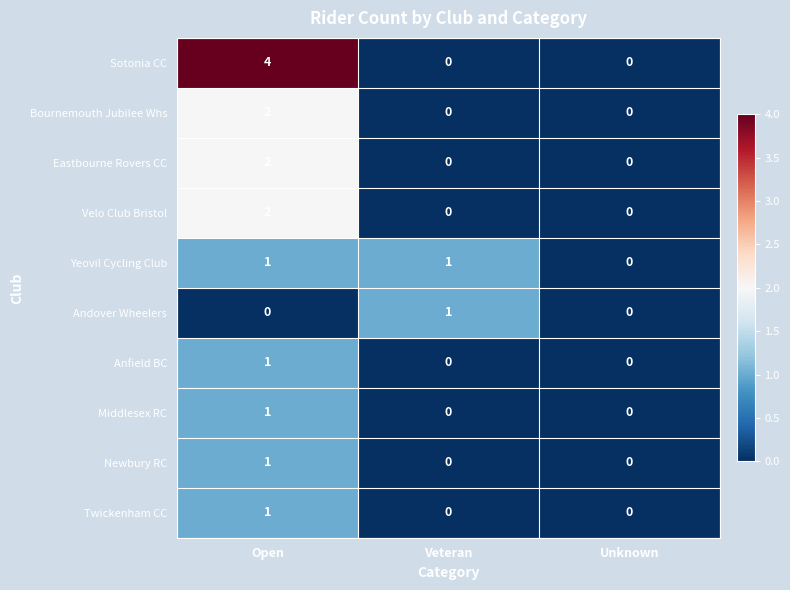

At which label is Yeovil Cycling Club closest to 0?

Unknown